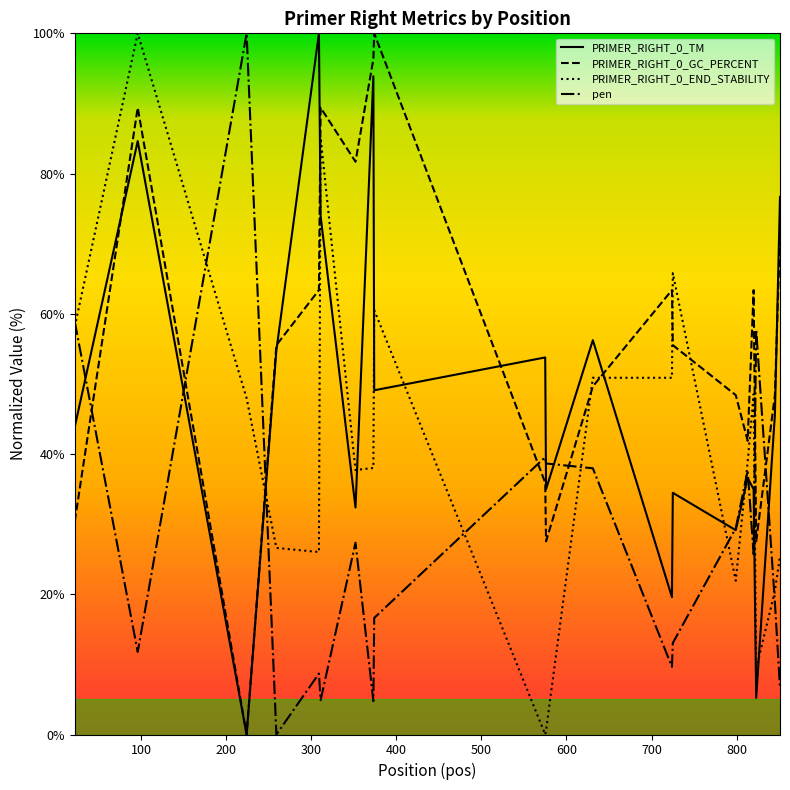

Which series has the largest total across all categories?

PRIMER_RIGHT_0_GC_PERCENT